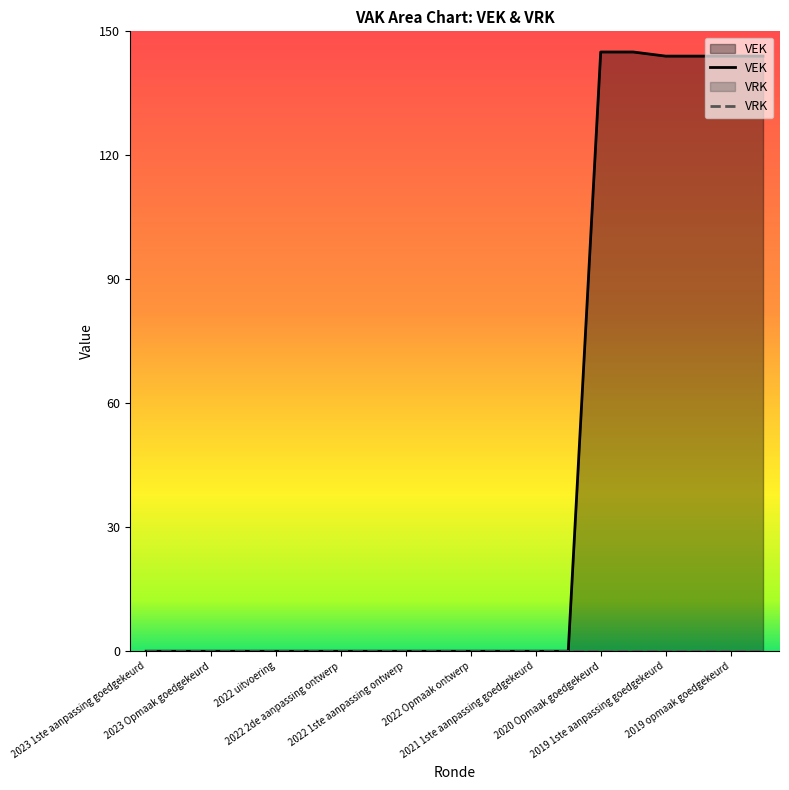

Does the chart display data point markers on the line(s)?

No